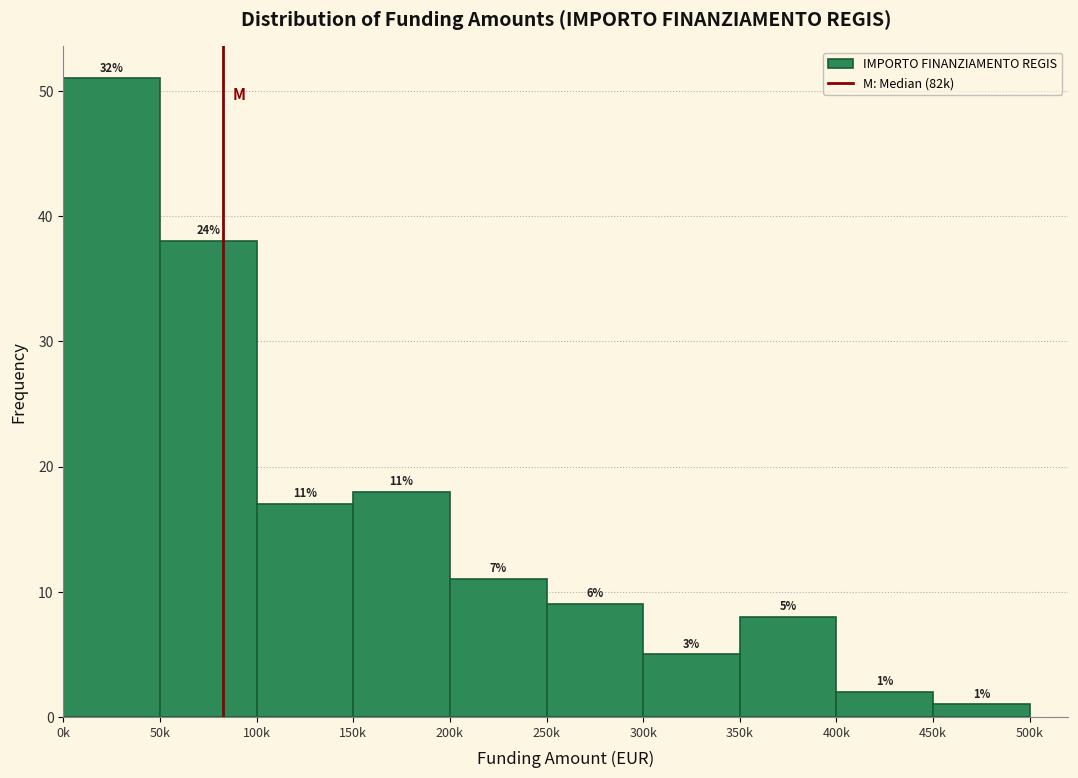

Reading left to right, list all the values displayed in this chart.

0k=51	50k=38	100k=17	150k=18	200k=11	250k=9	300k=5	350k=8	400k=2	450k=1